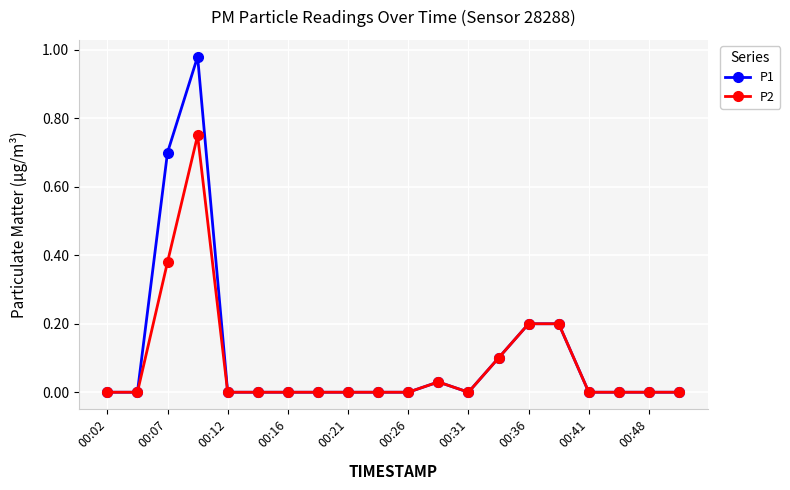

What are all the series names shown in the legend?

P1, P2